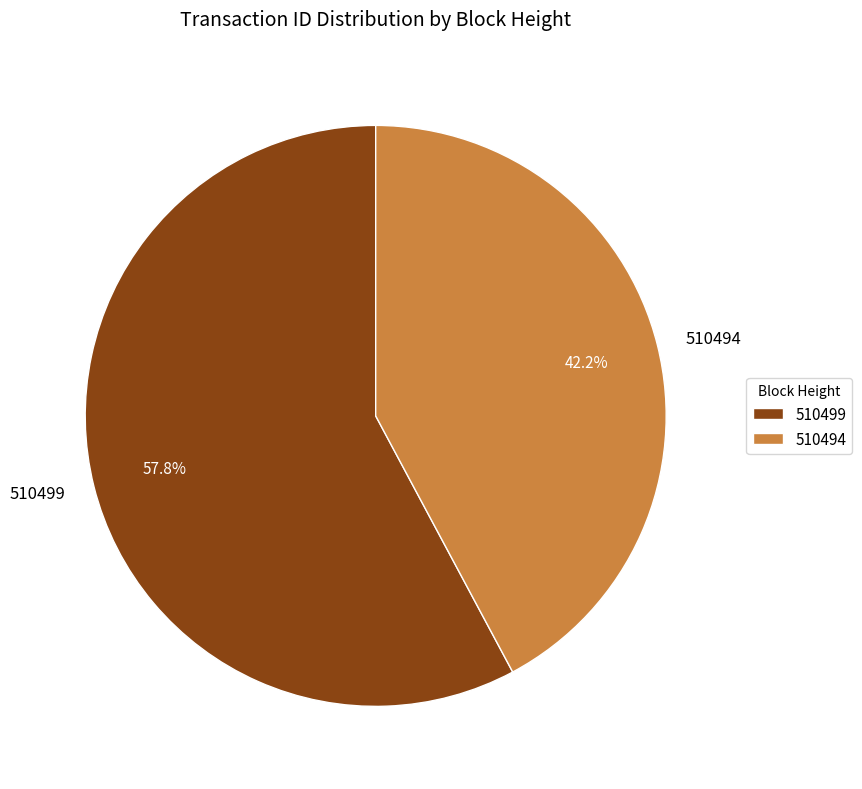

Rank the categories by value from highest to lowest.

510499, 510494